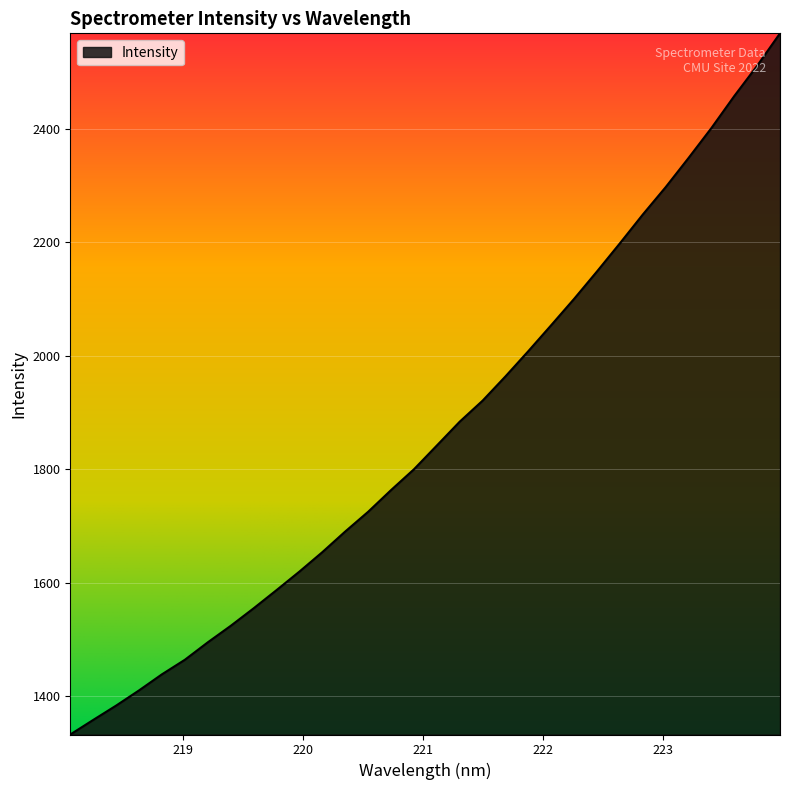

What is the difference between the maximum and minimum values?

1236.2